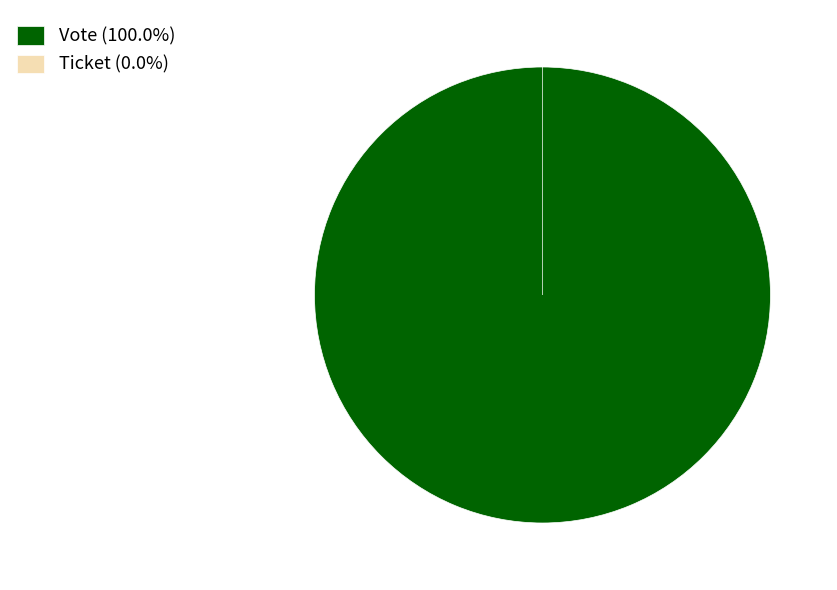

Rank the categories by value from lowest to highest.

Ticket, Vote